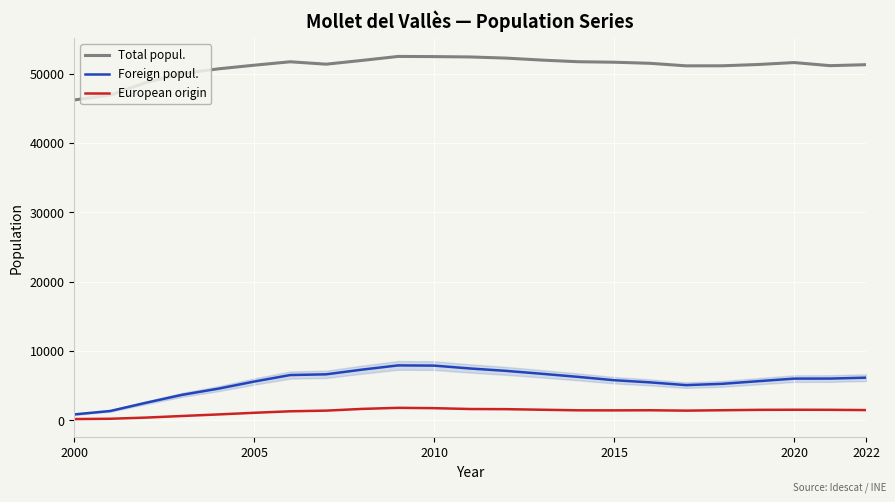

Which series has the largest total across all categories?

Total popul.